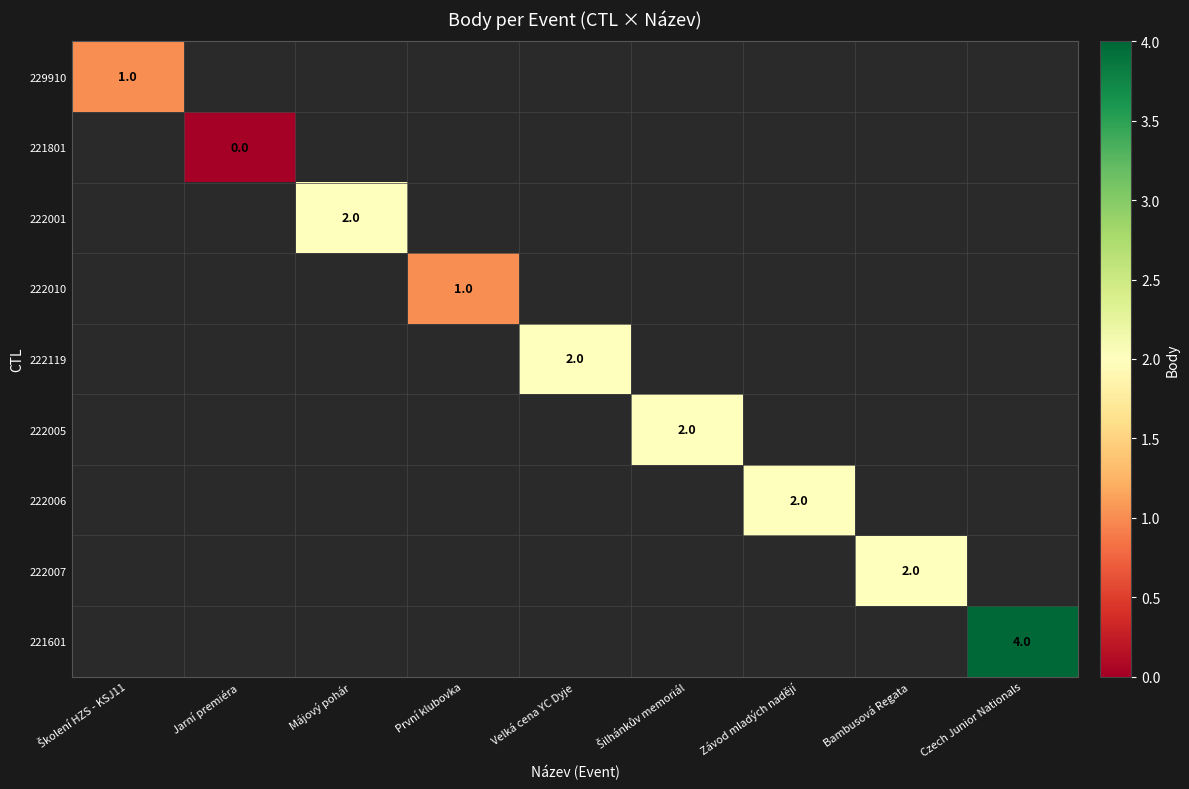

At which category does the chart reach its peak across all series?

Czech Junior Nationals